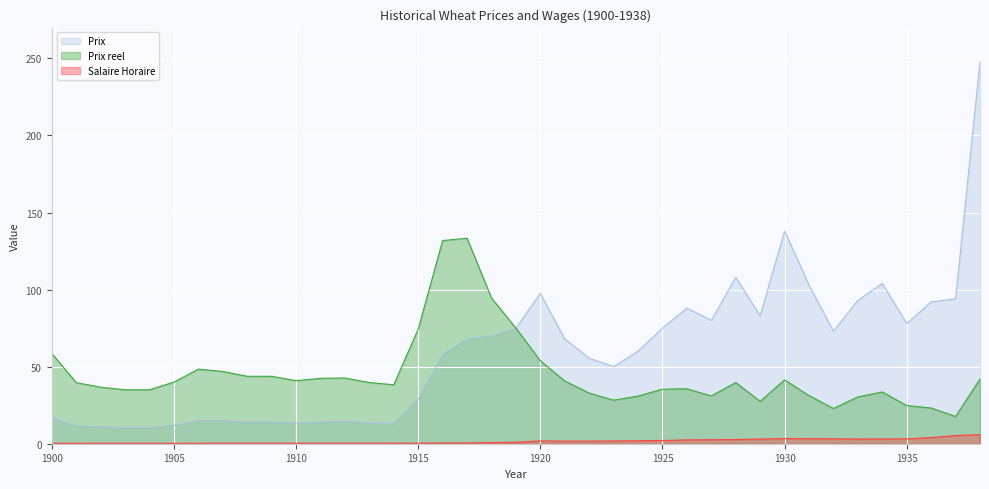

The Prix series shows 14.0 at 1909. True or false?

True